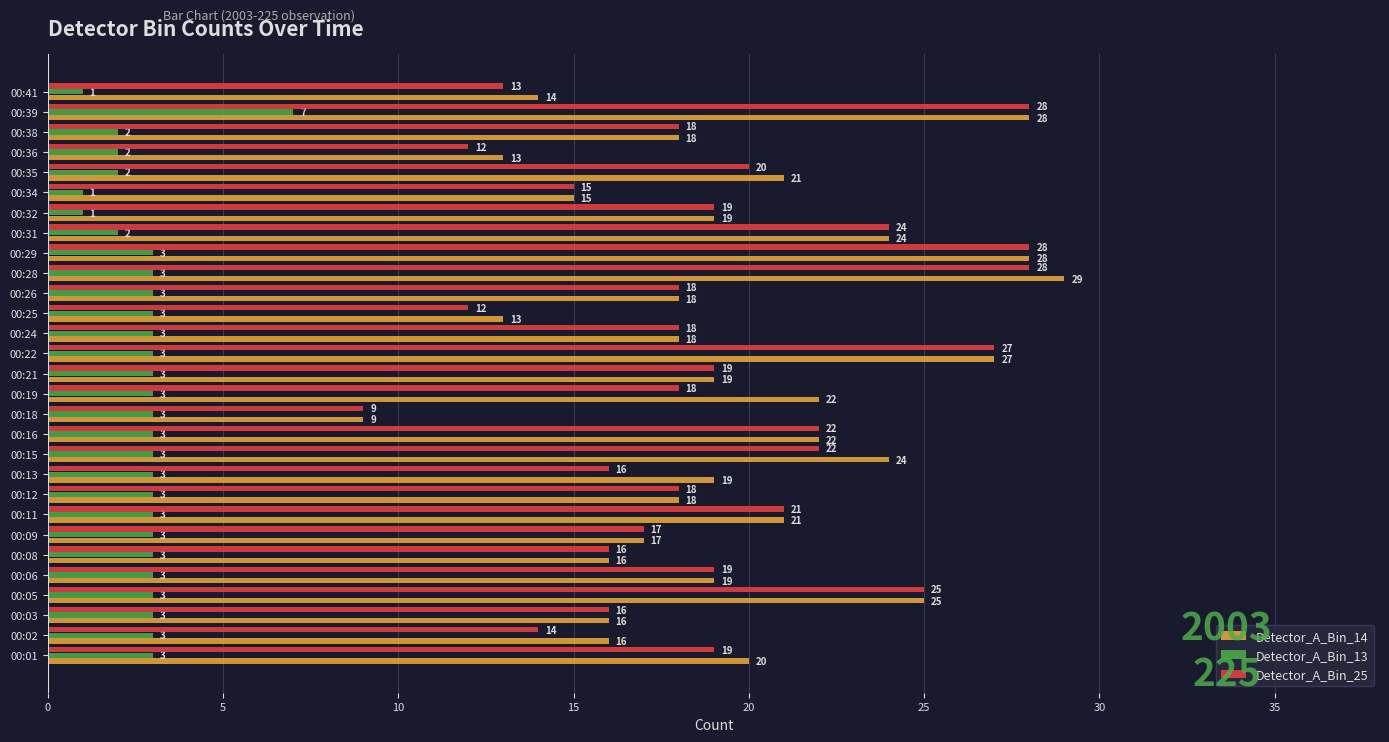

List the series in order of their peak value, lowest first.

Detector_A_Bin_13, Detector_A_Bin_25, Detector_A_Bin_14